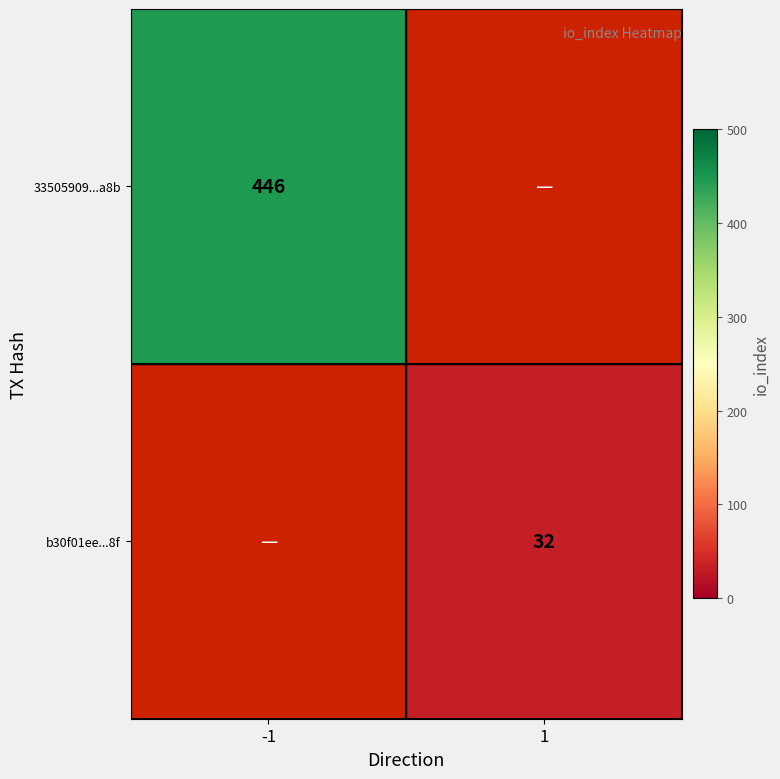

Is it true that 33505909...a8b equals 446 at -1?

True